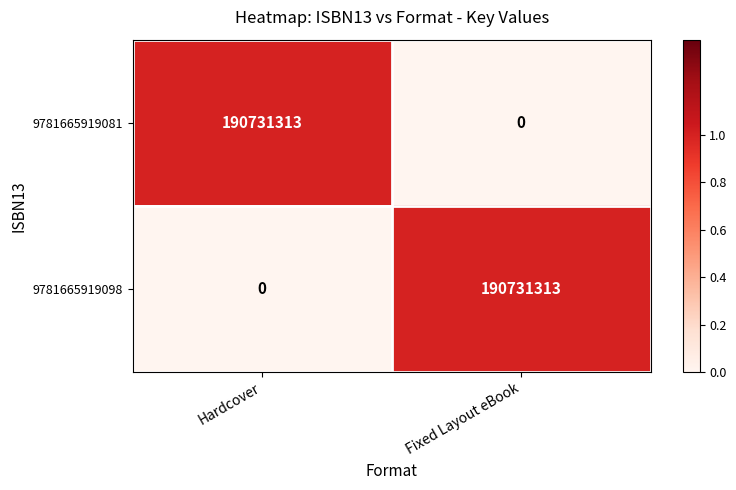

What is the difference between the highest and lowest values at Hardcover?

190731313